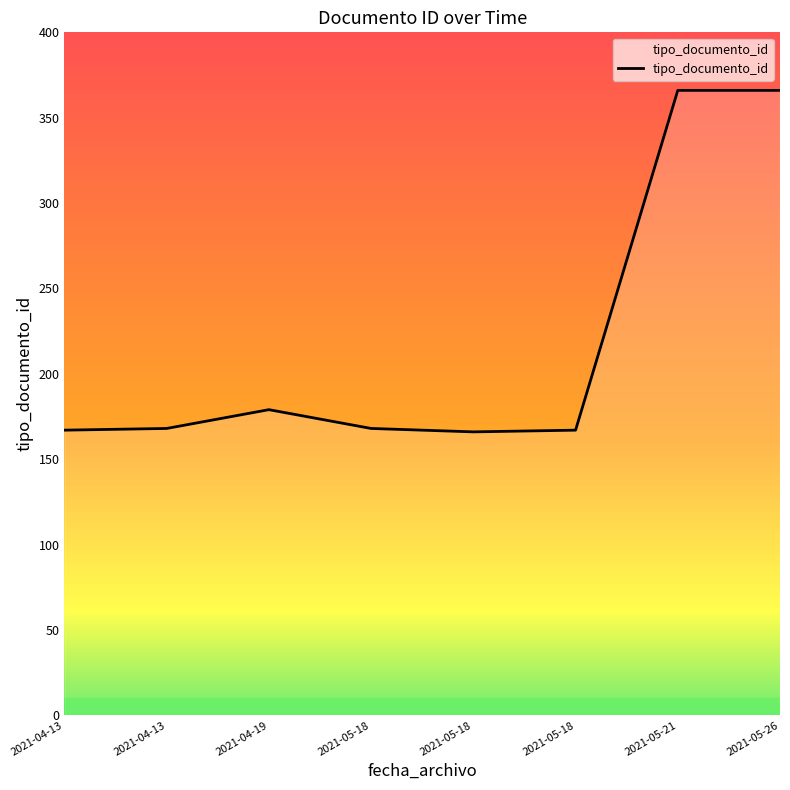

How many series are shown in this chart?

1